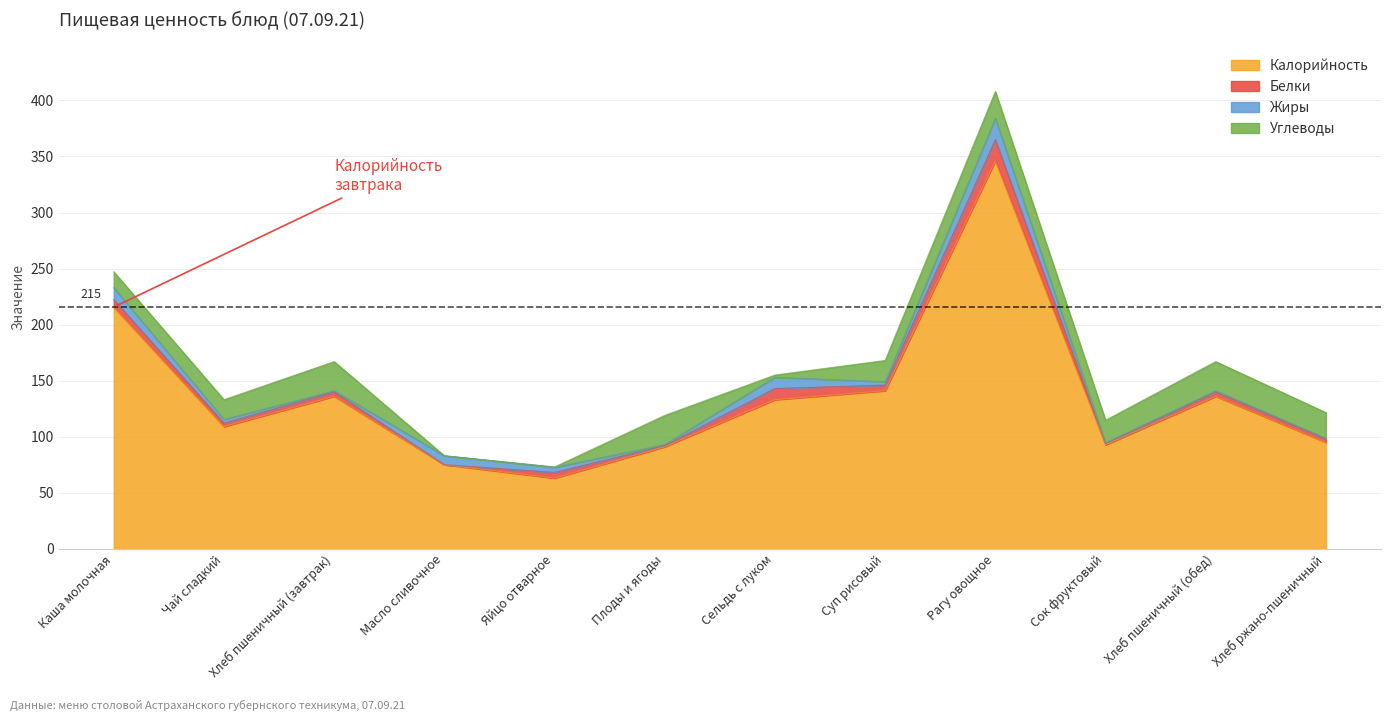

Where does the Углеводы series first go above 20?

Хлеб пшеничный (завтрак)